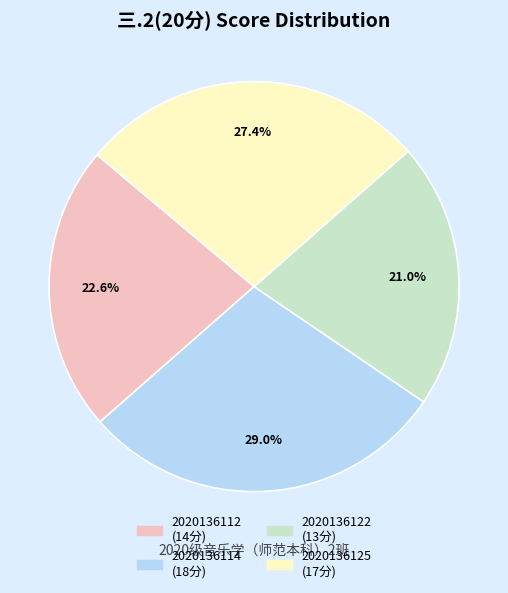

What percentage is the 2020136114 slice, to the nearest percent?

29%